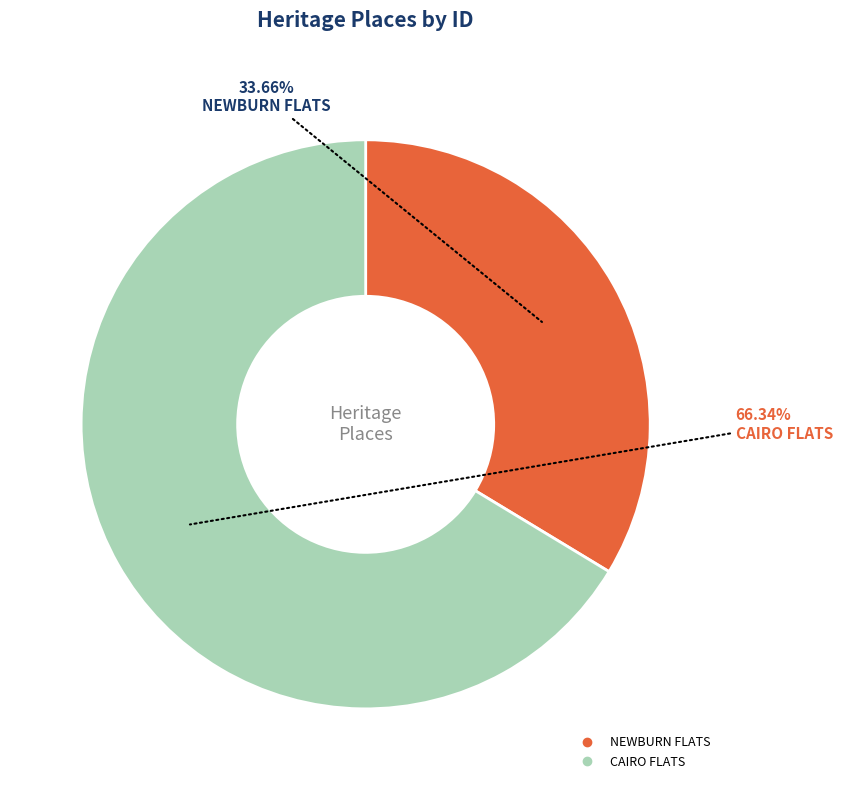

Do CAIRO FLATS and NEWBURN FLATS together represent more than half of the pie?

Yes